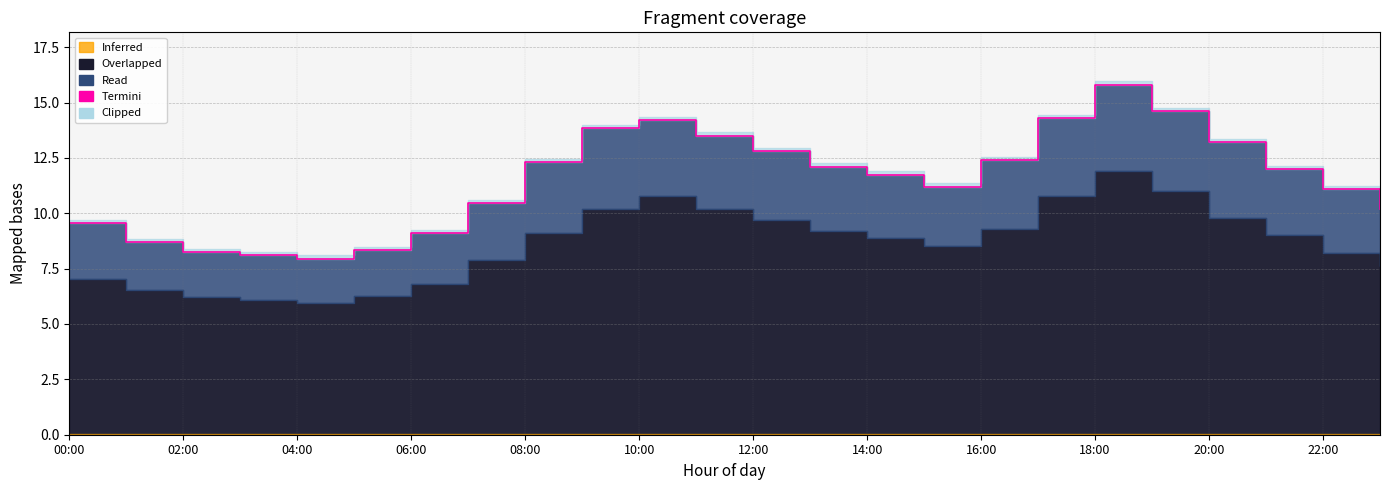

At which label is the value closest to 11?

22:00